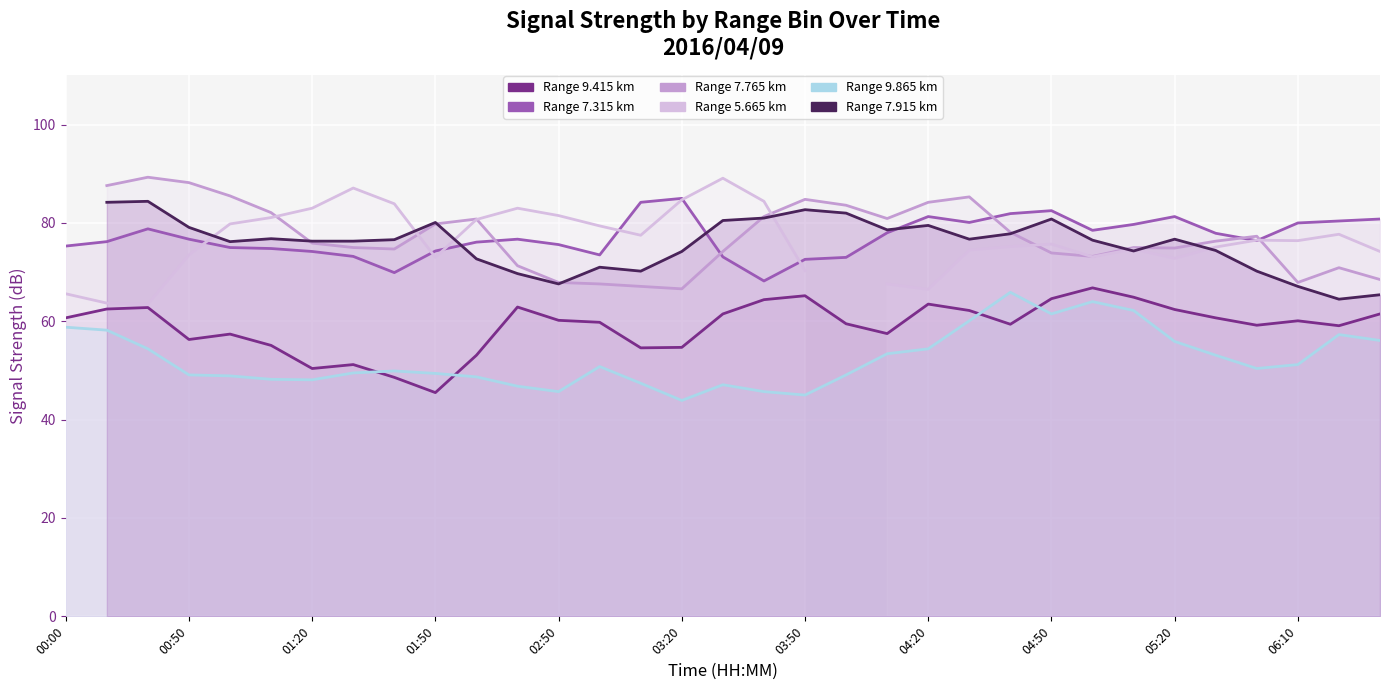

What is the total value across all series at 2016/04/09 00:10?

196.9